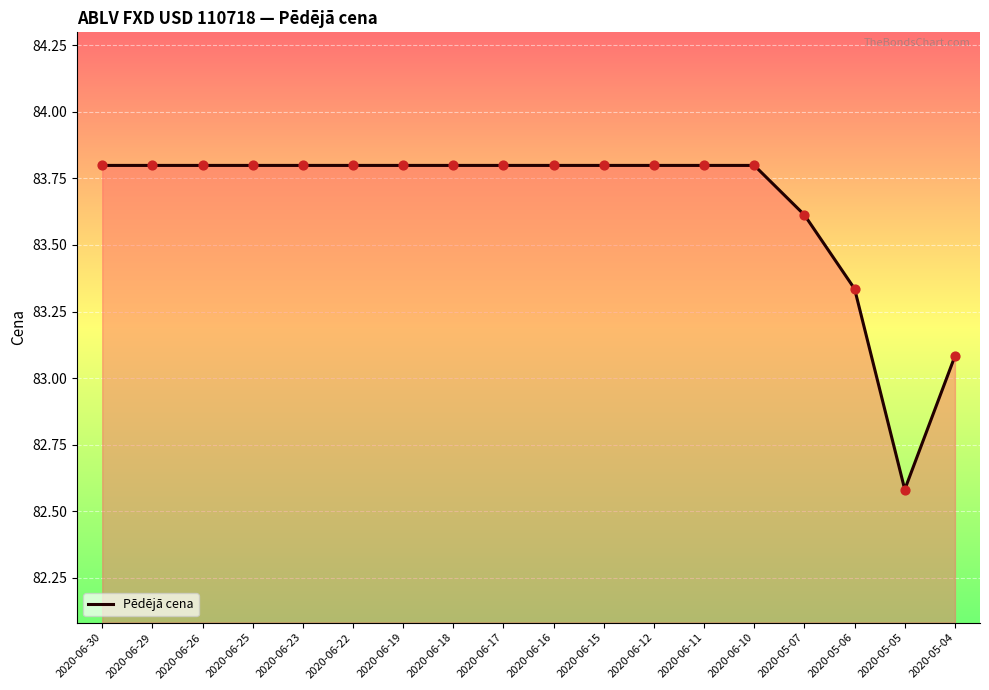

Between 2020-06-11 and 2020-06-26, which is larger?

2020-06-11